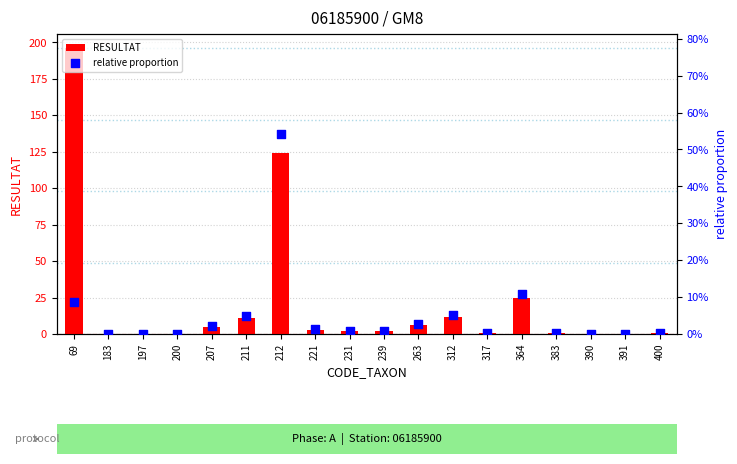

Which series has the largest total across all categories?

RESULTAT